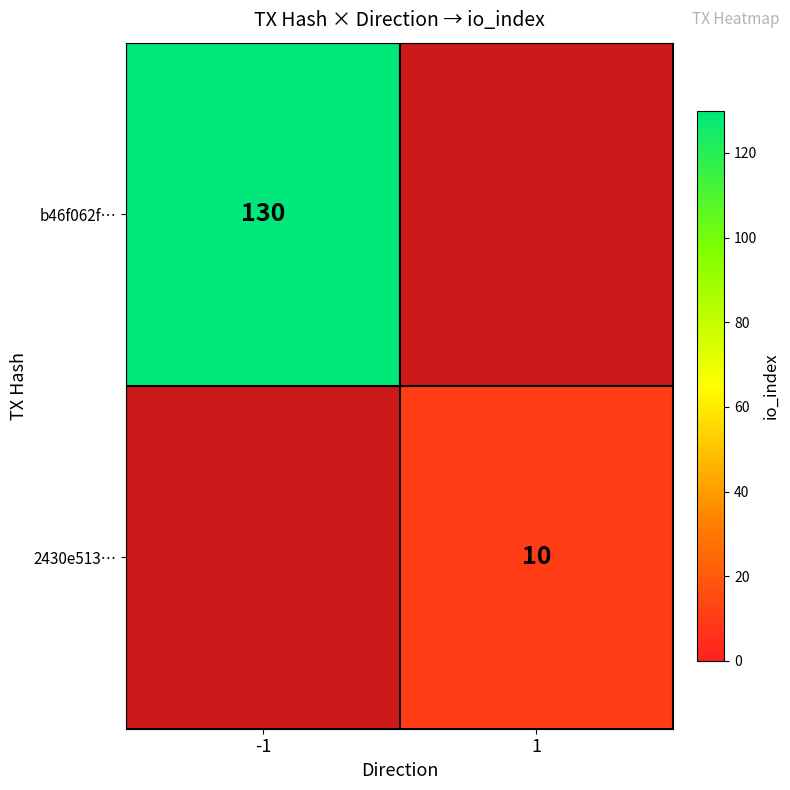

At how many categories does at least one series exceed 63?

1